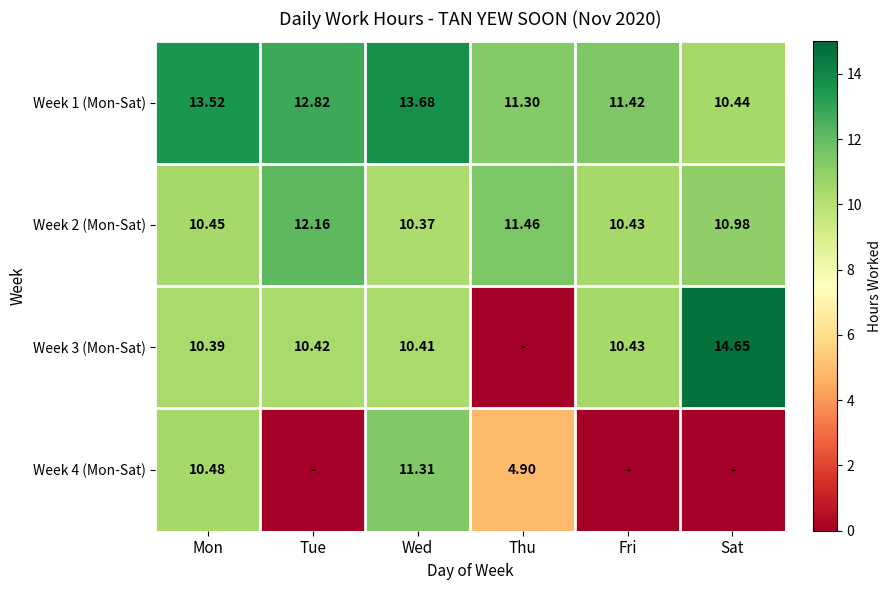

Is the value of Week 2 (Mon-Sat) at Fri greater than the value of Week 1 (Mon-Sat) at Fri?

No